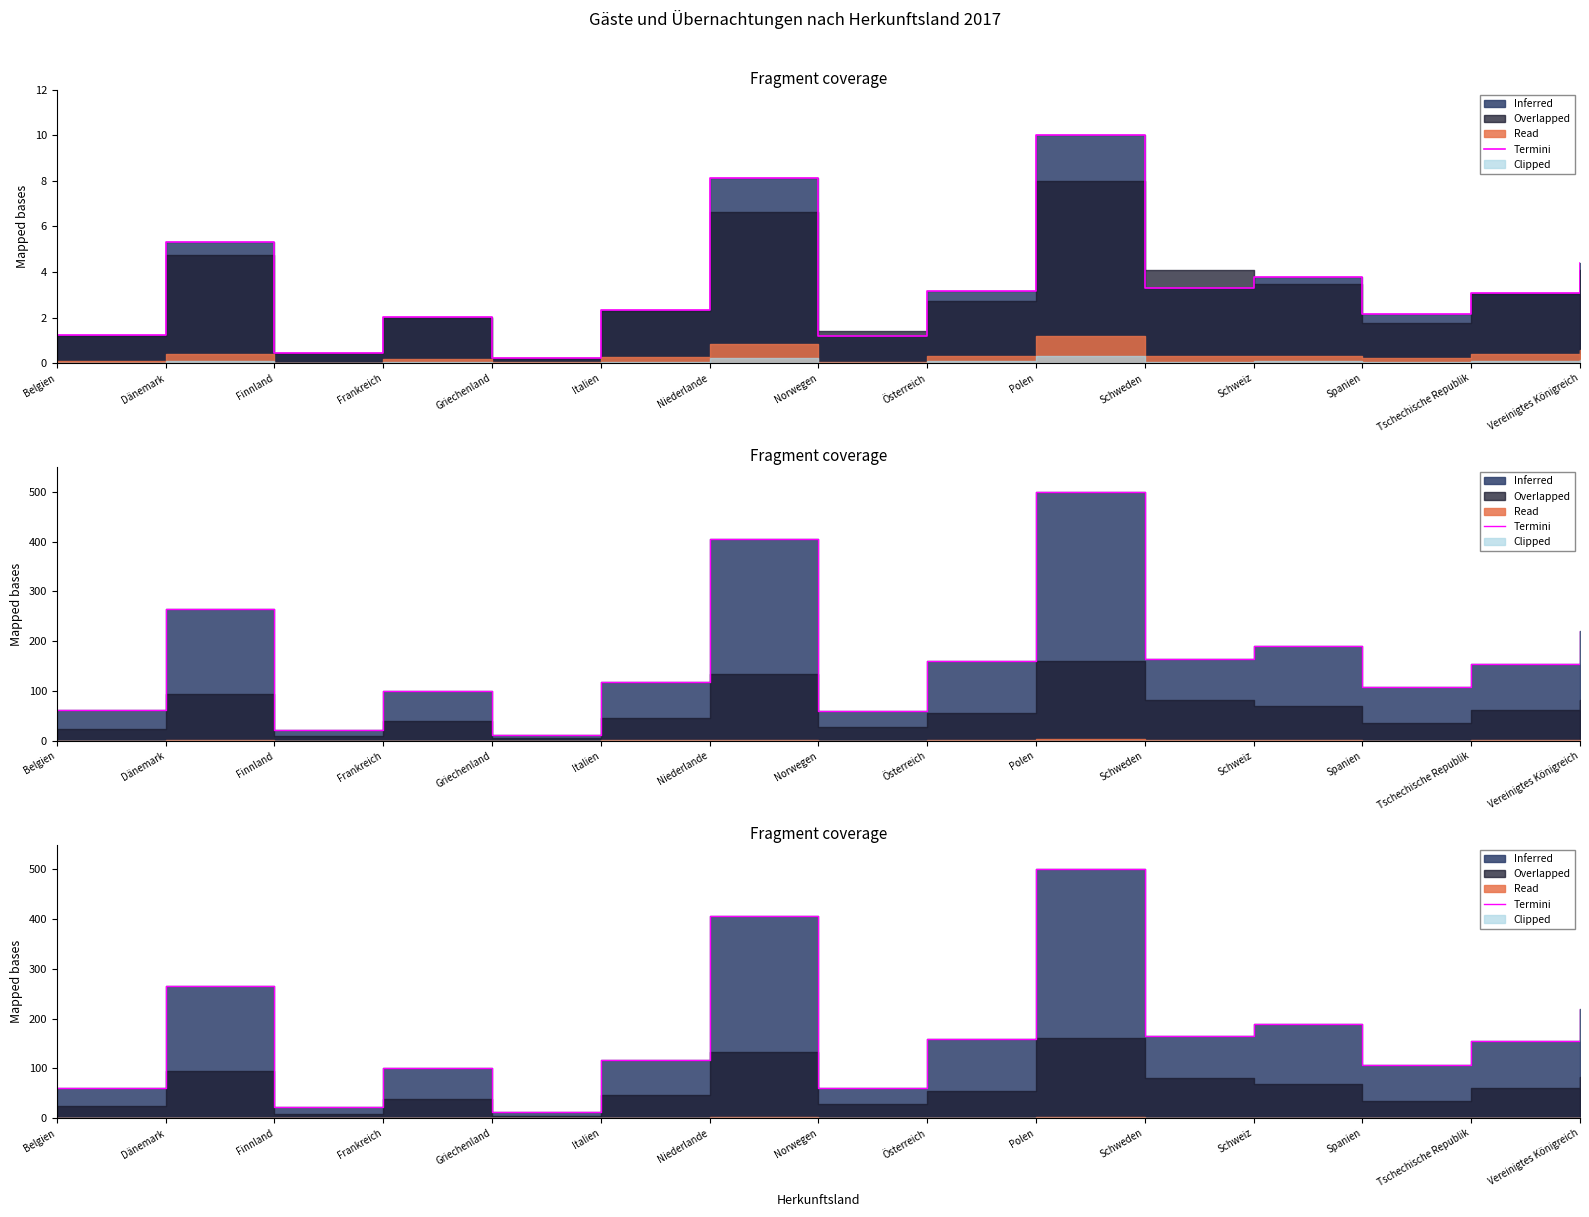

At which label is the value closest to 256?

Dänemark